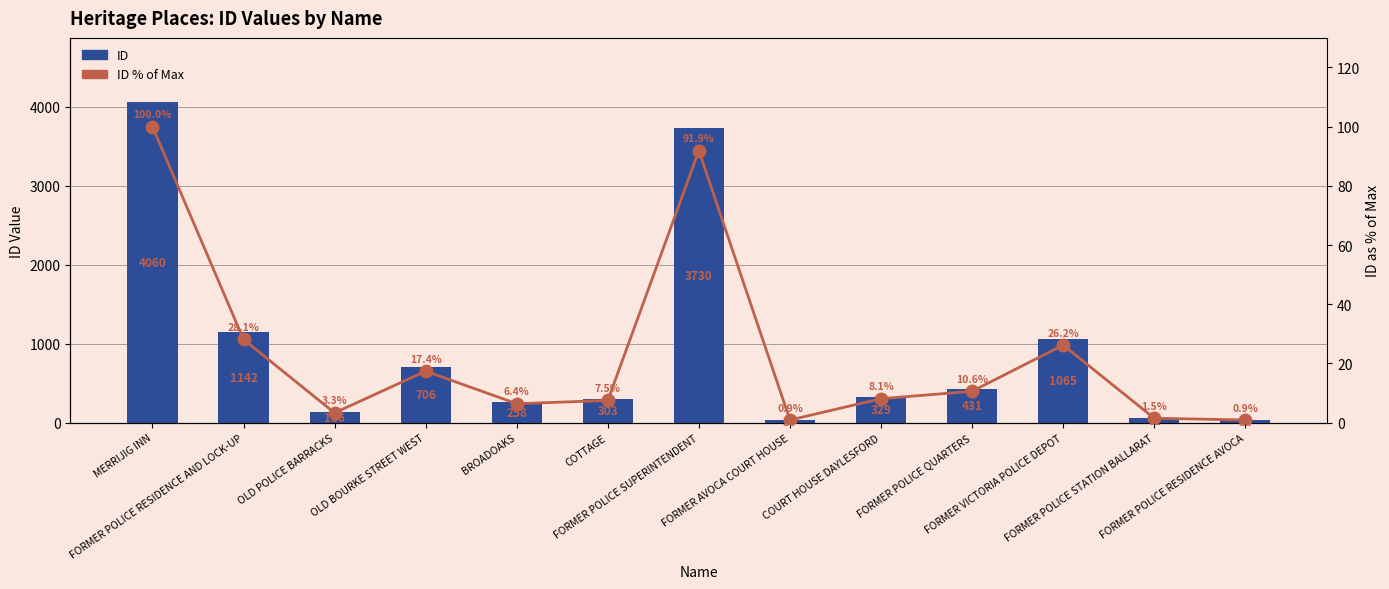

Rank the series by their average value, from highest to lowest.

ID, ID % of Max